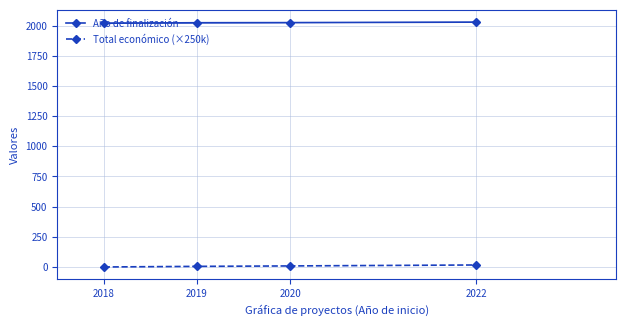

What is the value of the Año de finalización point at the 3rd from the left?

2024.0